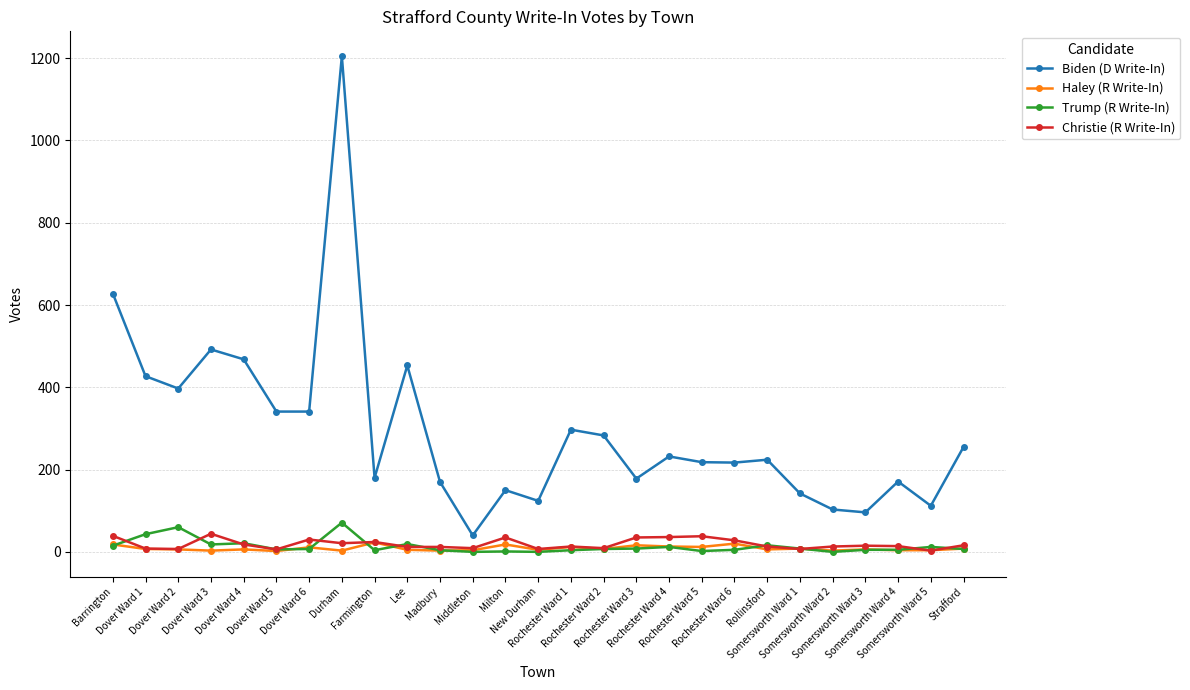

What is the difference between the maximum and minimum values in the Haley (R Write-In) series?

21